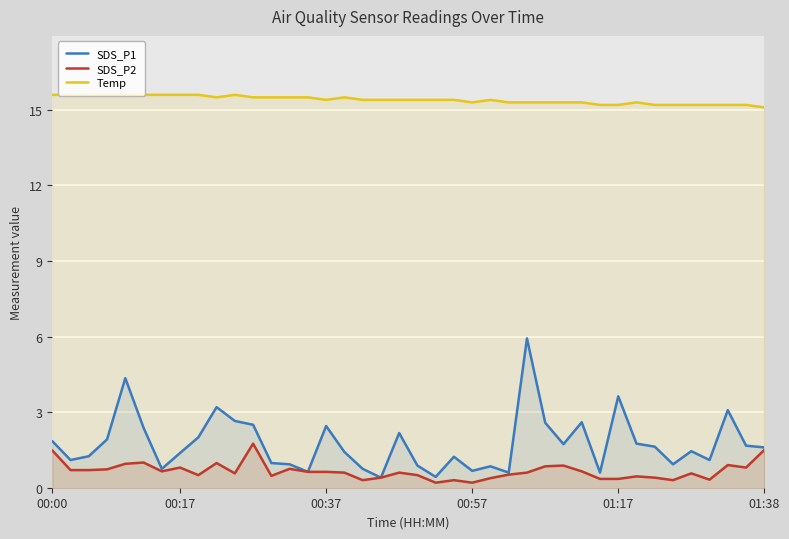

What is the sum of the SDS_P2 values at 00:00 and 25?

2.0